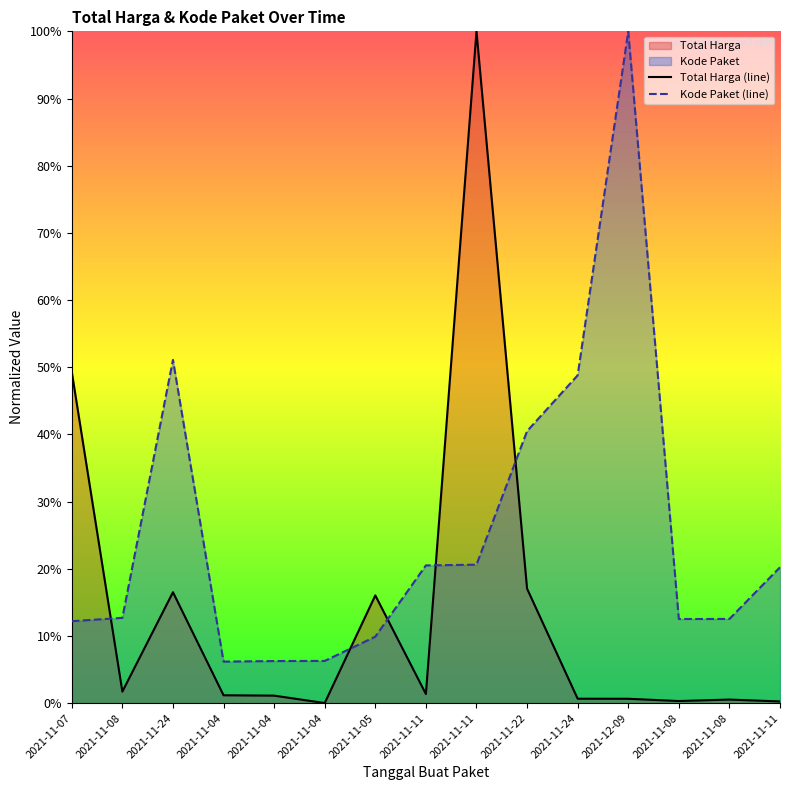

What is the difference between the second highest and minimum values in the Total Harga series?

49.3